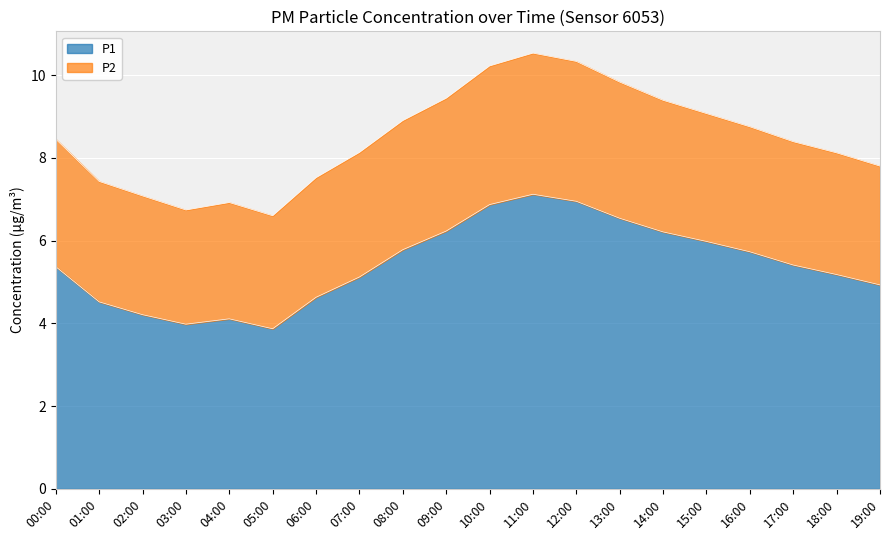

Between 14:00 and 07:00, which is larger?

14:00